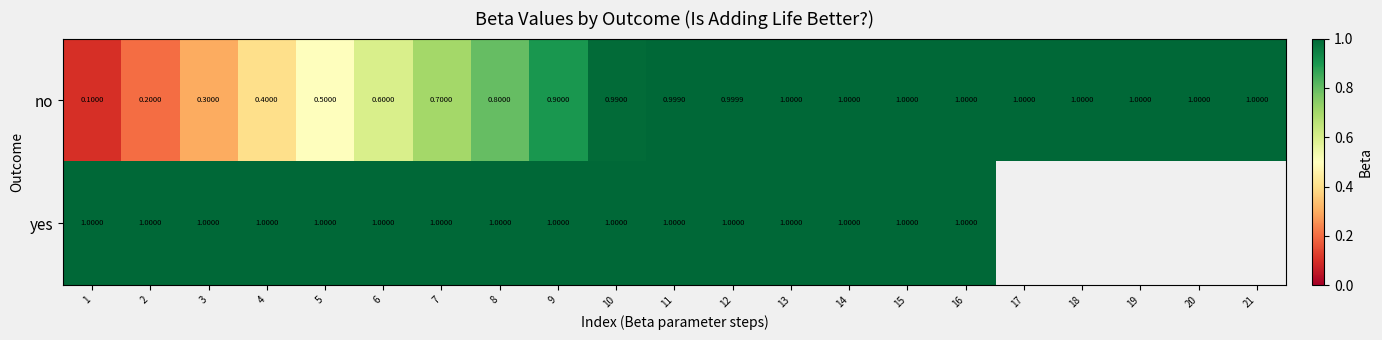

True or false: no has a value of 1.0 at 21.

True